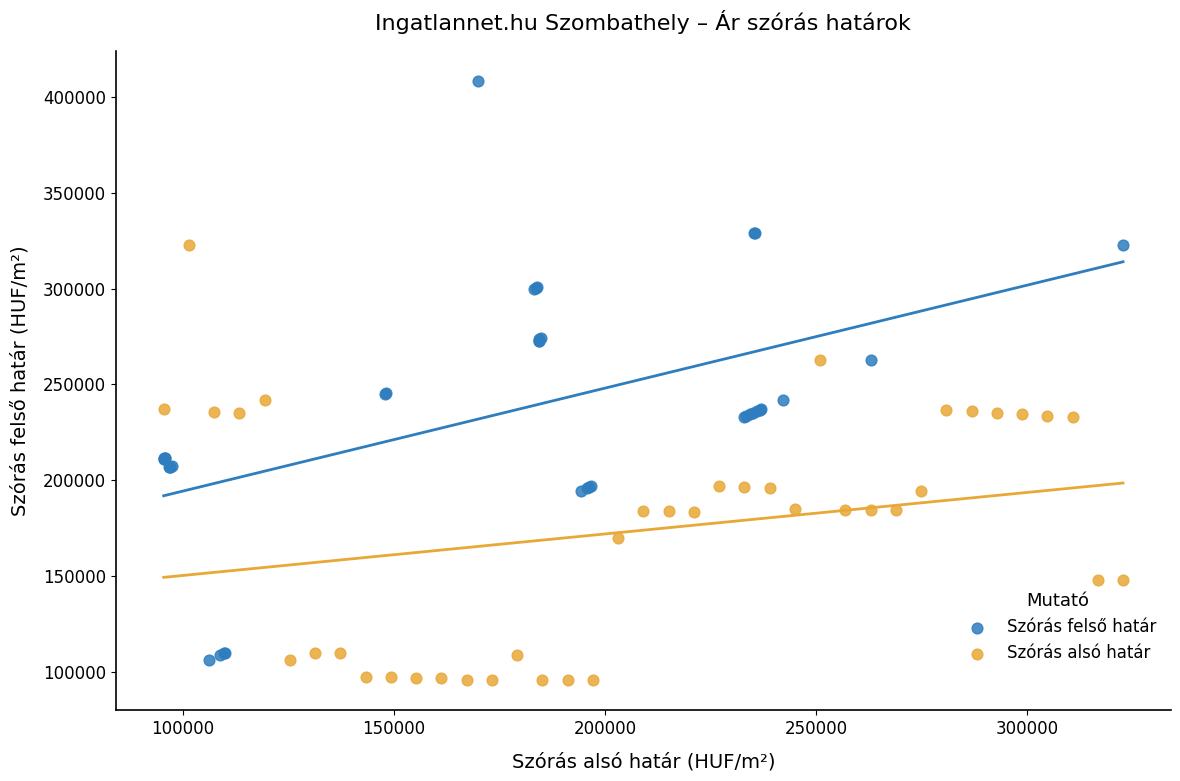

What are all the series names shown in the legend?

Szórás felső határ, Szórás alsó határ